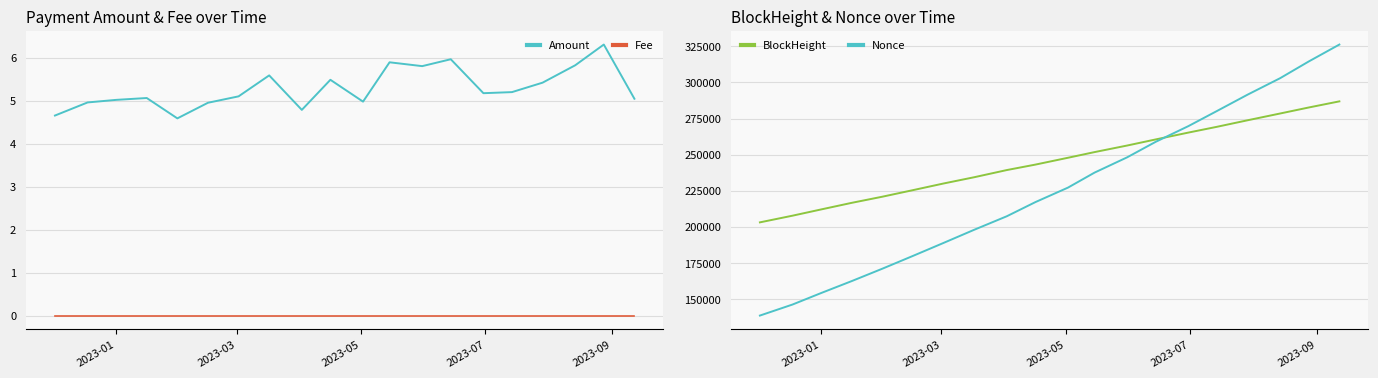

True or false: Amount and Fee cross at least once.

False